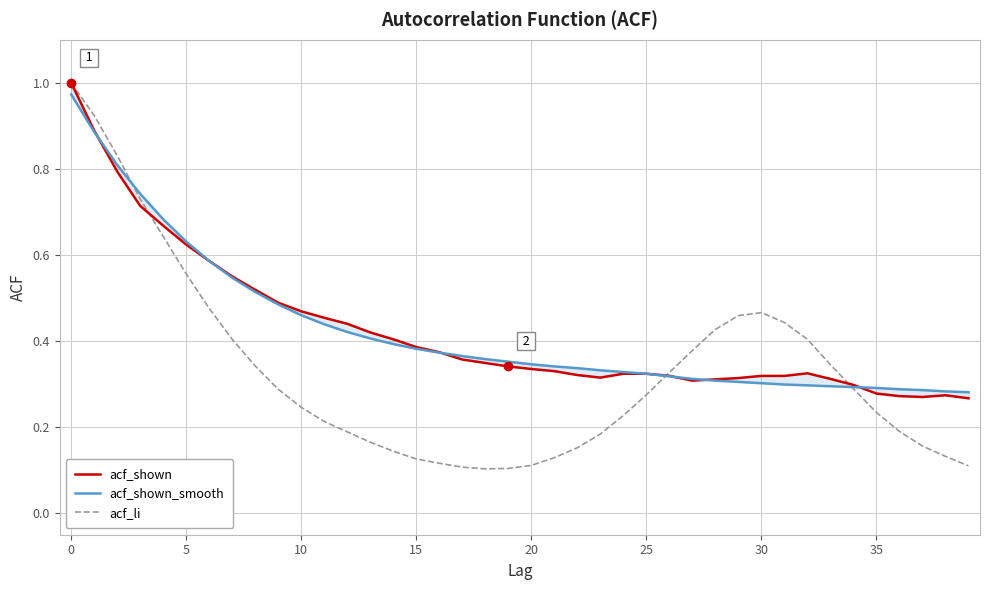

How many intersections are there between acf_shown_smooth and acf_li?

3